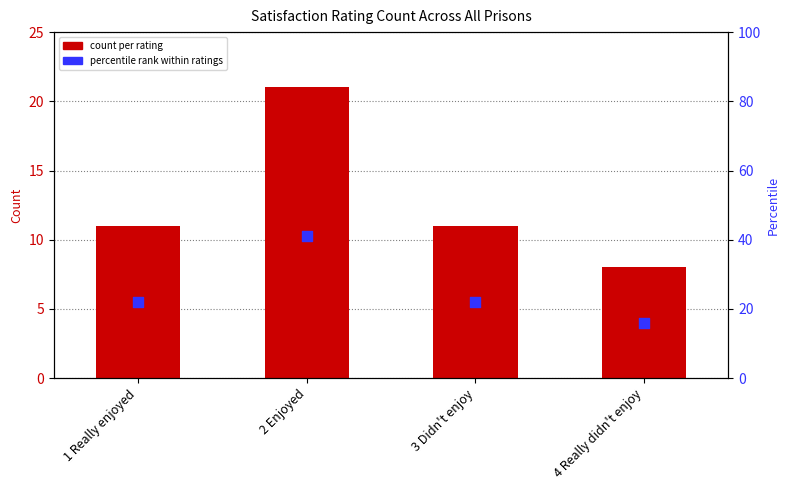

Which series has the largest total across all categories?

percentile rank